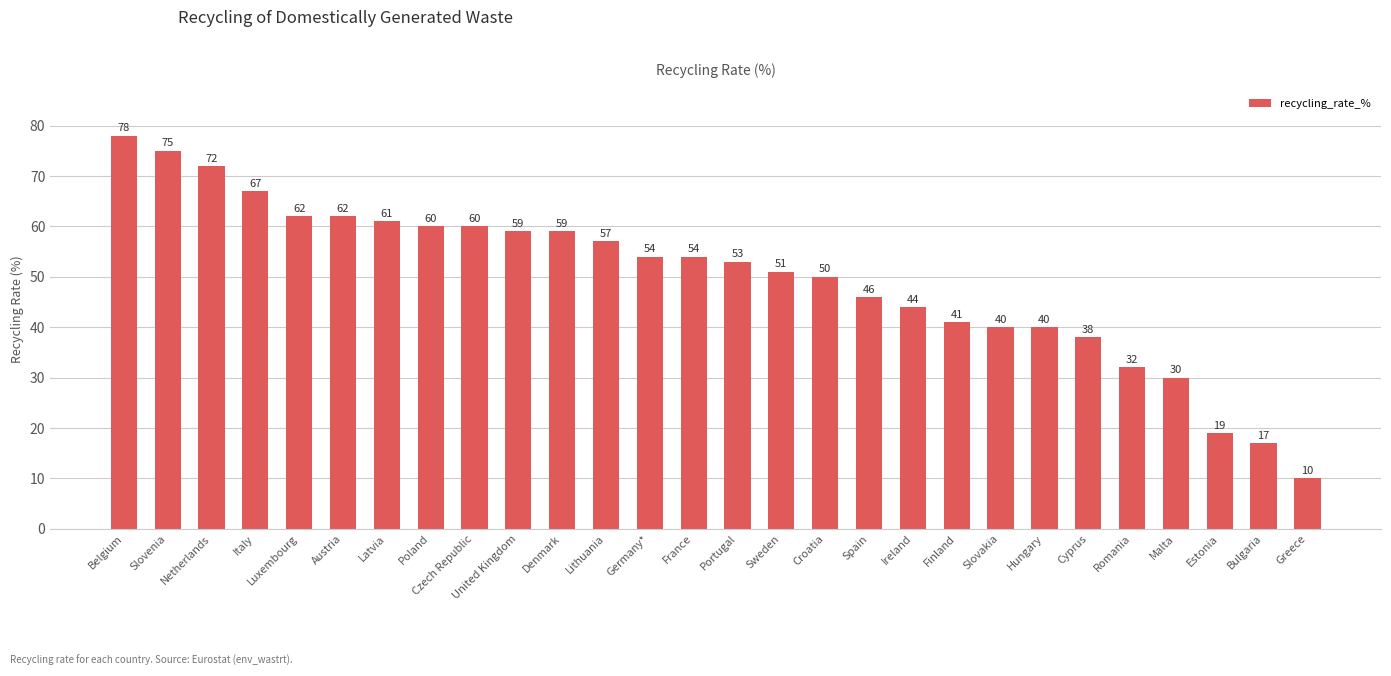

Is it true that the value at Denmark is 13?

False